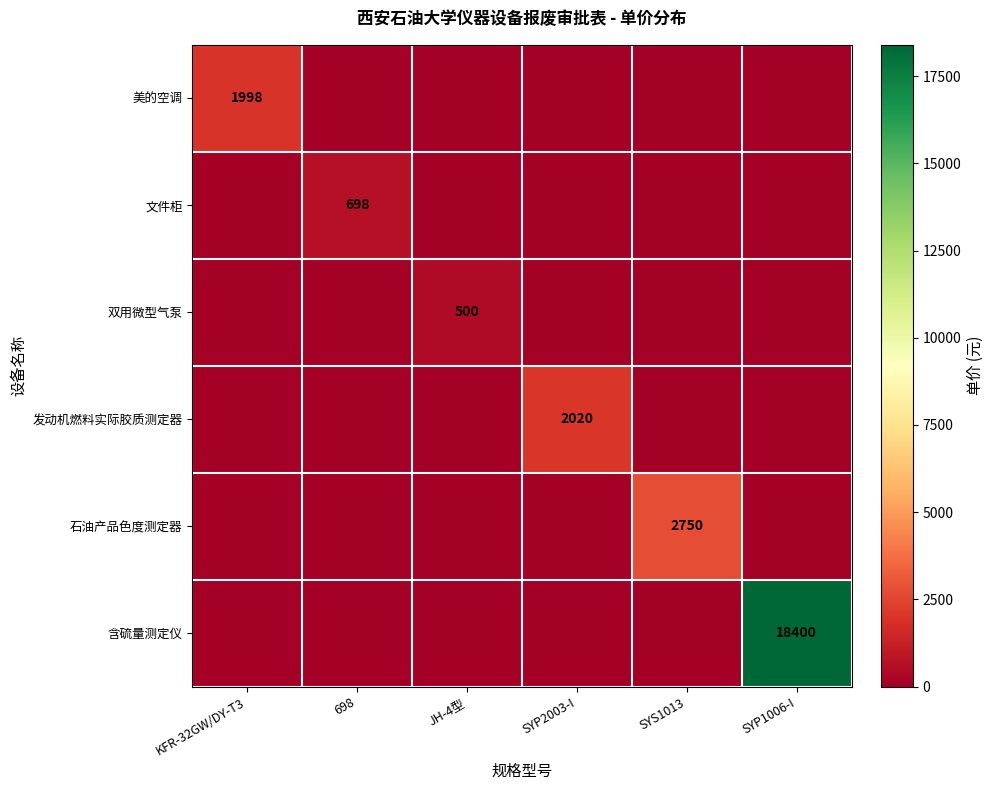

The value of 石油产品色度测定器 at SYS1013 is 2750. True or false?

True